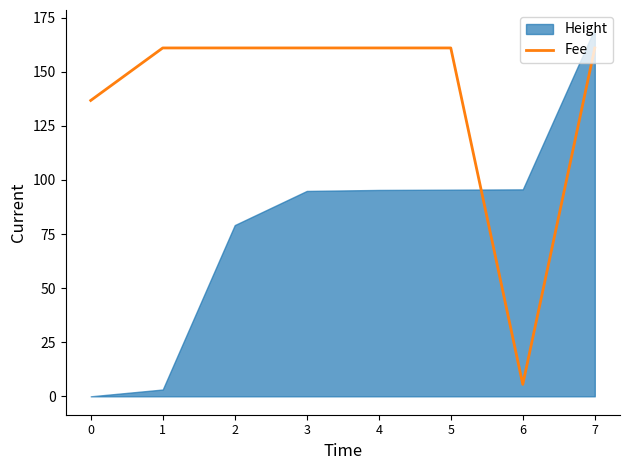

The value of Fee at 2 is 161.0. True or false?

True